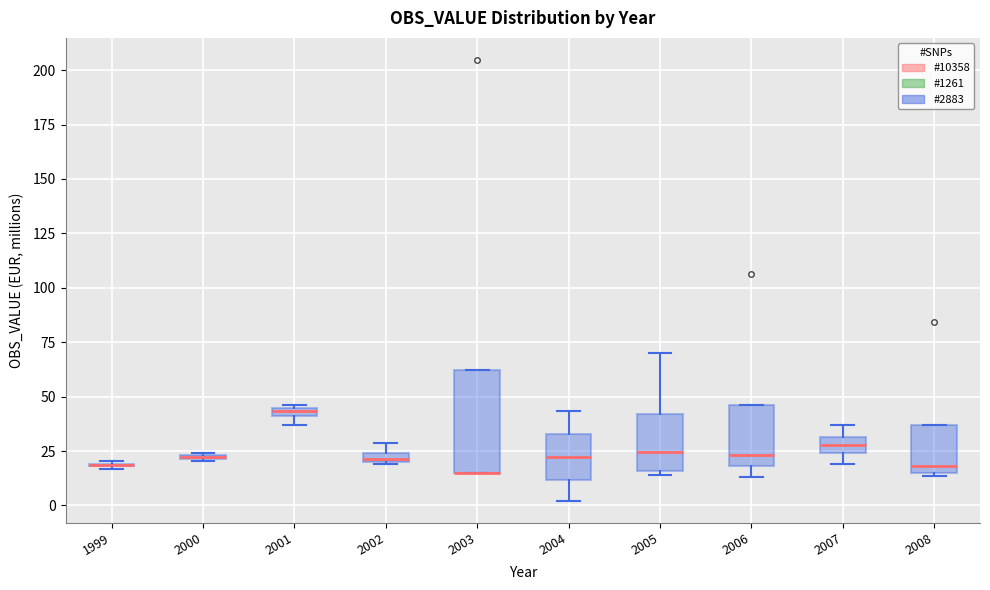

Which box is the tallest, from its lower edge to its upper edge?

2003